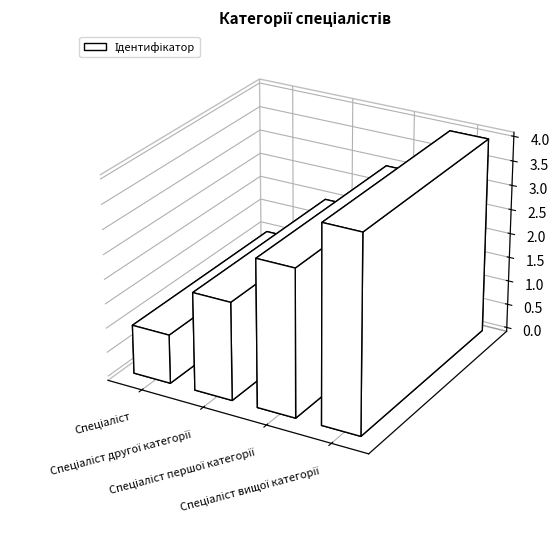

Are the bars grouped side by side (vs. stacked)?

No